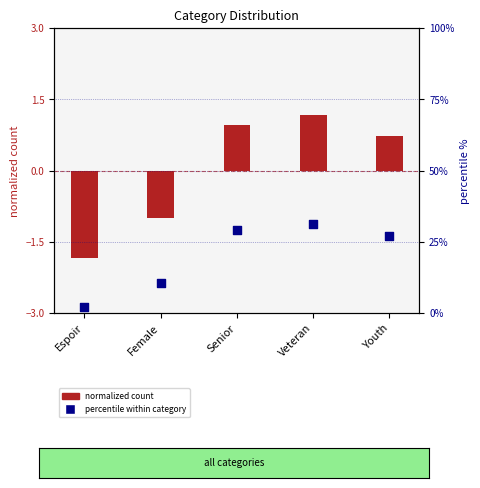

Which series contains the lowest Y value?

count (normalized)